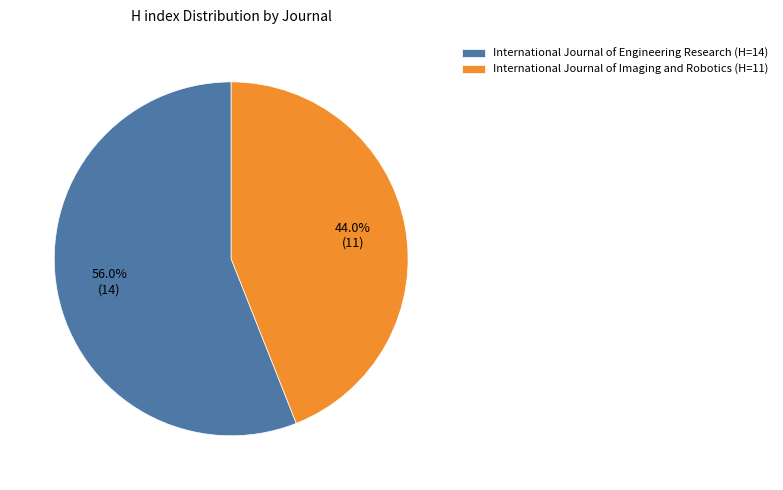

Which slice is the largest?

International Journal of Engineering Research